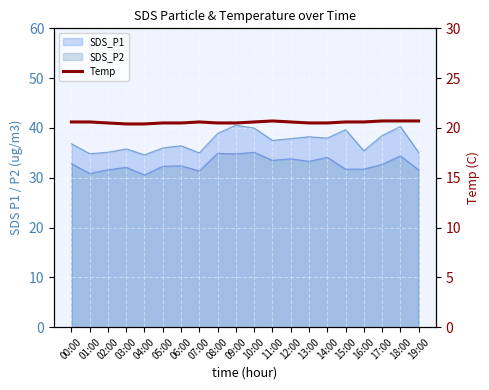

Reading left to right, what are all the values shown in this chart?

00:00=20.6	01:00=20.6	02:00=20.5	03:00=20.4	04:00=20.4	05:00=20.5	06:00=20.5	07:00=20.6	08:00=20.5	09:00=20.5	10:00=20.6	11:00=20.7	12:00=20.6	13:00=20.5	14:00=20.5	15:00=20.6	16:00=20.6	17:00=20.7	18:00=20.7	19:00=20.7